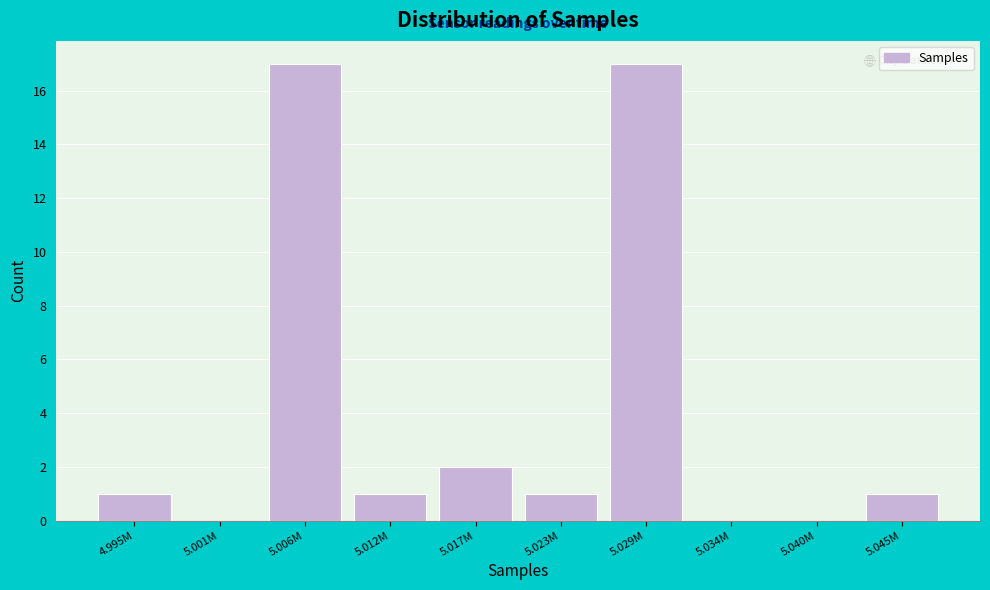

Reading right to left, list all the values displayed in this chart.

5.045M=1	5.040M=0	5.034M=0	5.029M=17	5.023M=1	5.017M=2	5.012M=1	5.006M=17	5.001M=0	4.995M=1